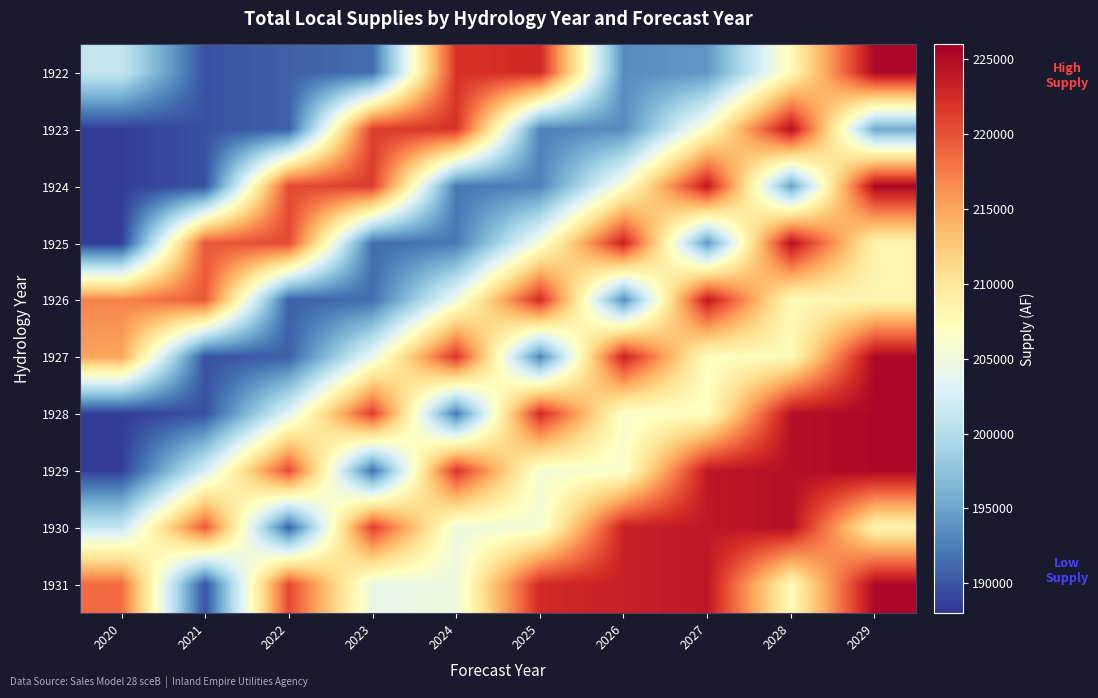

Which label corresponds to the largest value in the chart?

2029